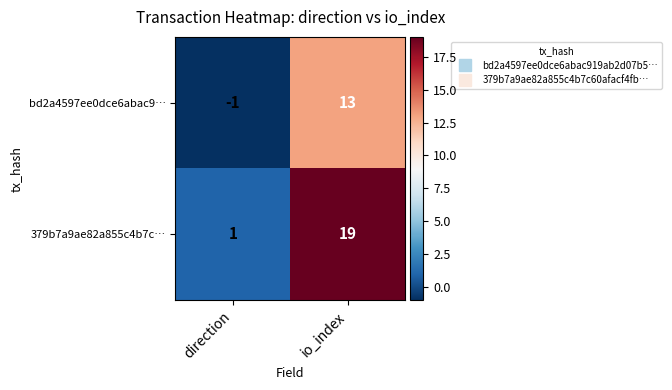

Reading left to right, transcribe all the data shown in this chart.

bd2a4597ee0dce6abac9…: -1	13
379b7a9ae82a855c4b7c…: 1	19